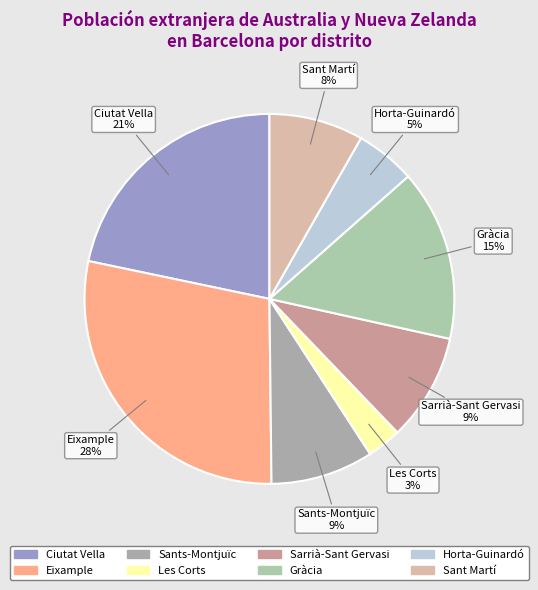

Is the sum of Horta-Guinardó and Ciutat Vella greater than half?

No